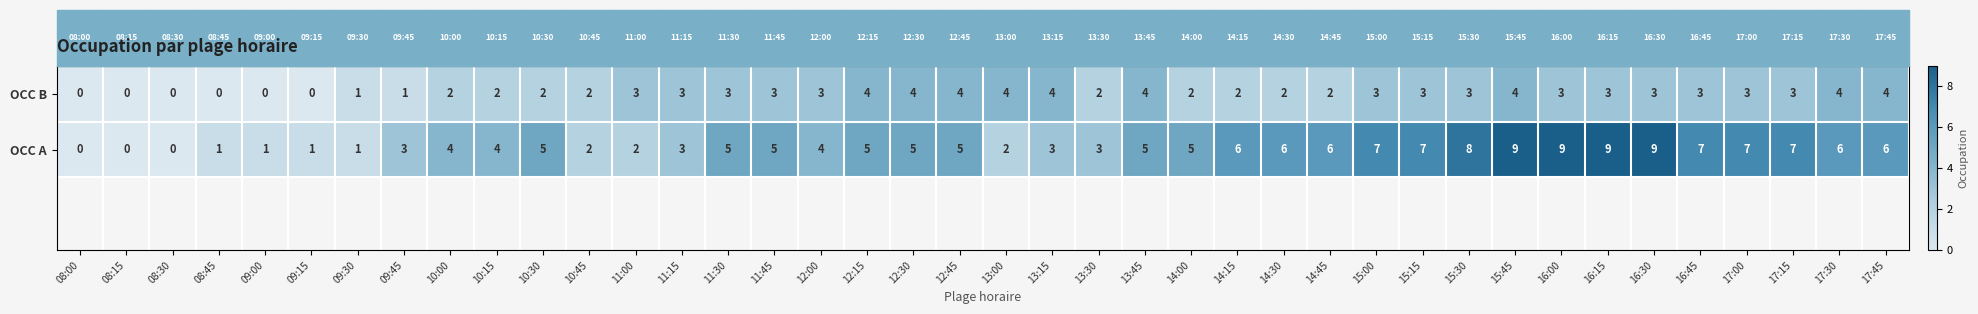

True or false: OCC B has a value of 3 at 10:30.

False